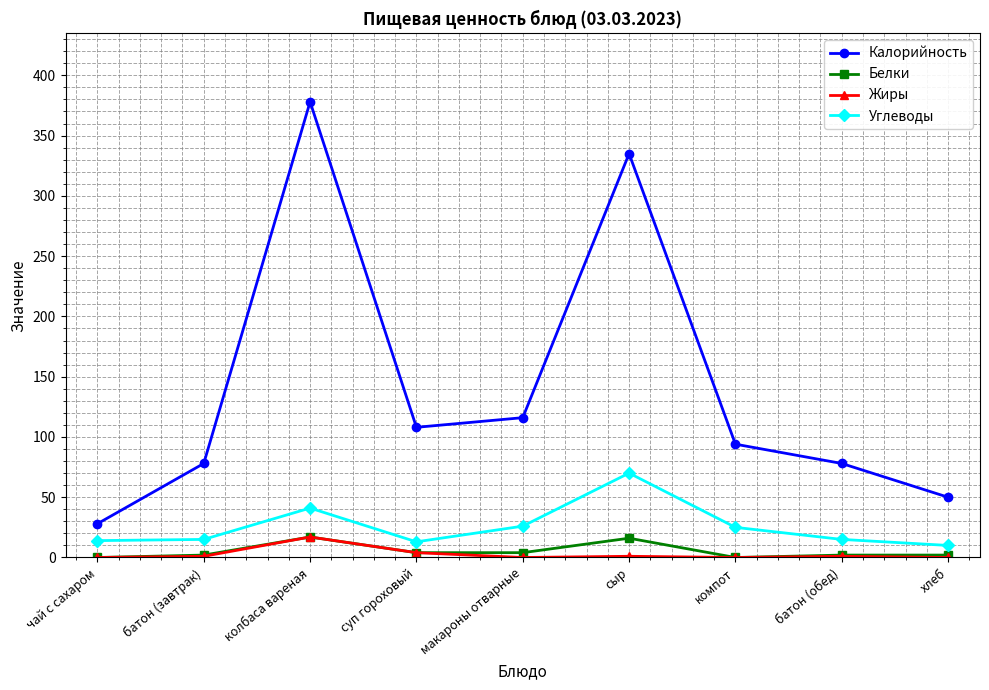

Which category has the highest value across all series?

колбаса вареная